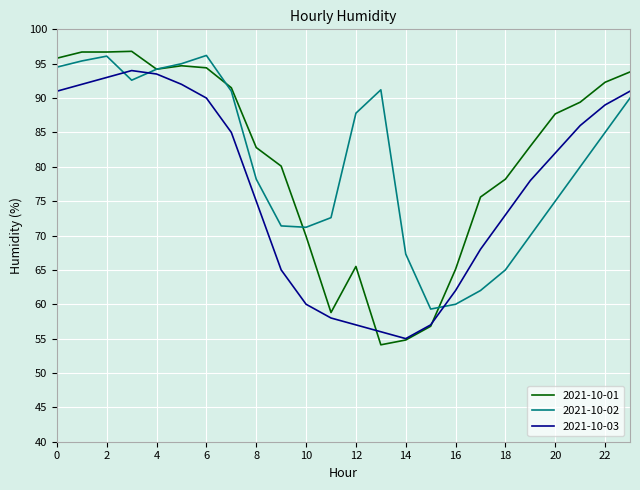

What is the highest value of the 2021-10-01 series?

96.8